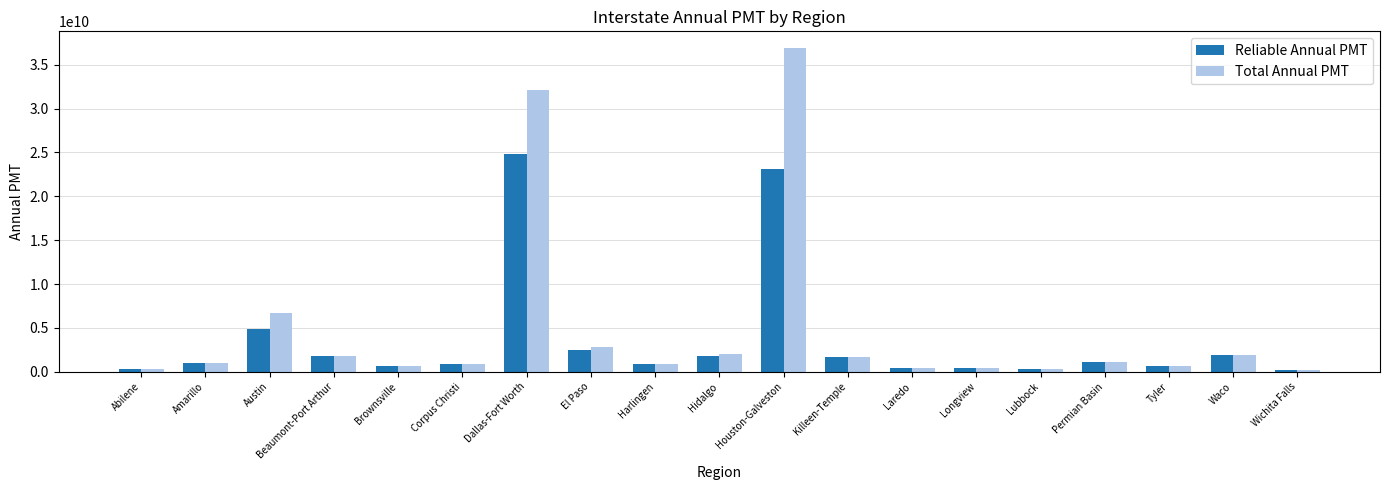

Which series has the largest range (max minus min)?

Total Annual PMT